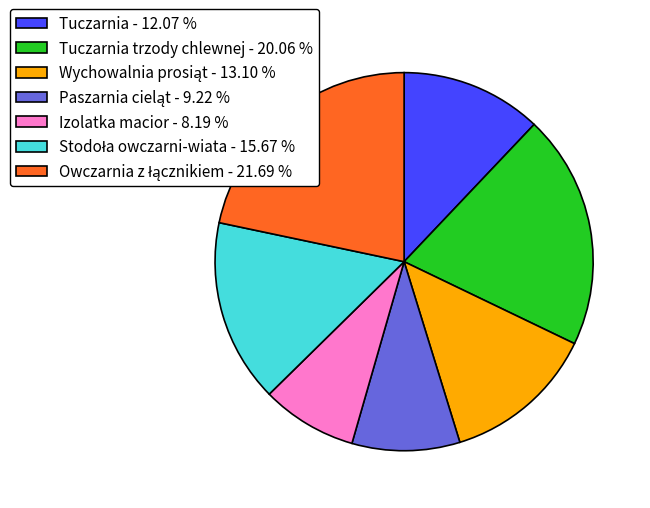

Is there any slice that represents more than half of the pie?

No